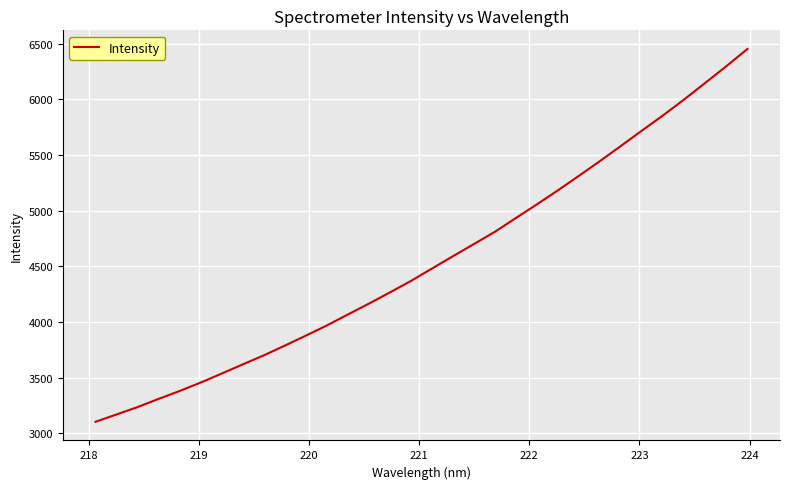

What is the difference between the maximum and minimum values?

3350.7